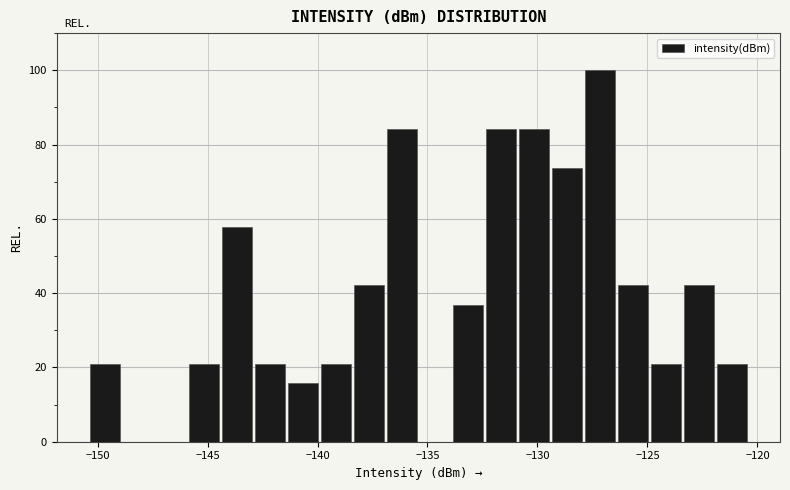

Around what value on the x-axis is the tallest bar? Give the approximate position of its centre, as read against the axis.

-127.0